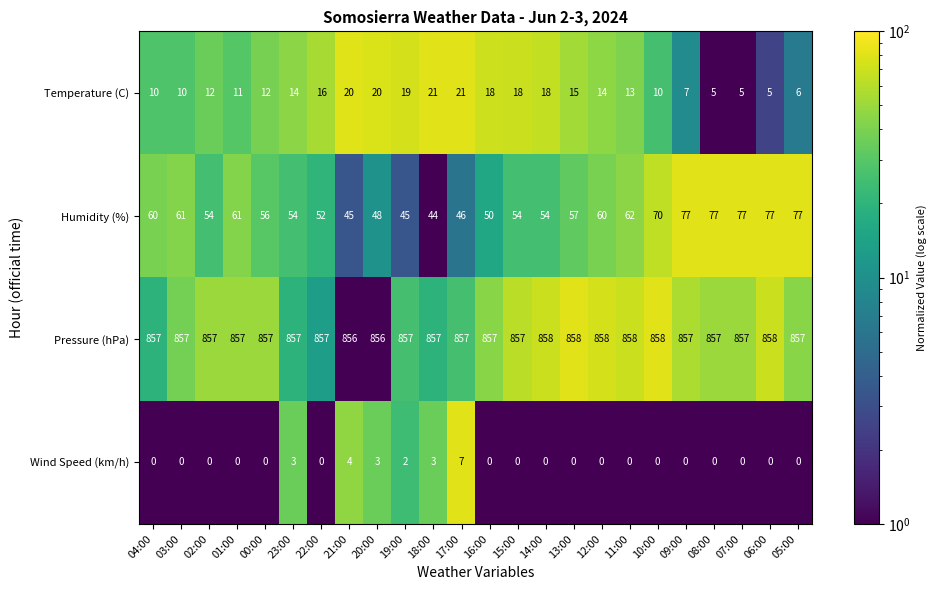

At which category is the sum across all series the highest?

09:00